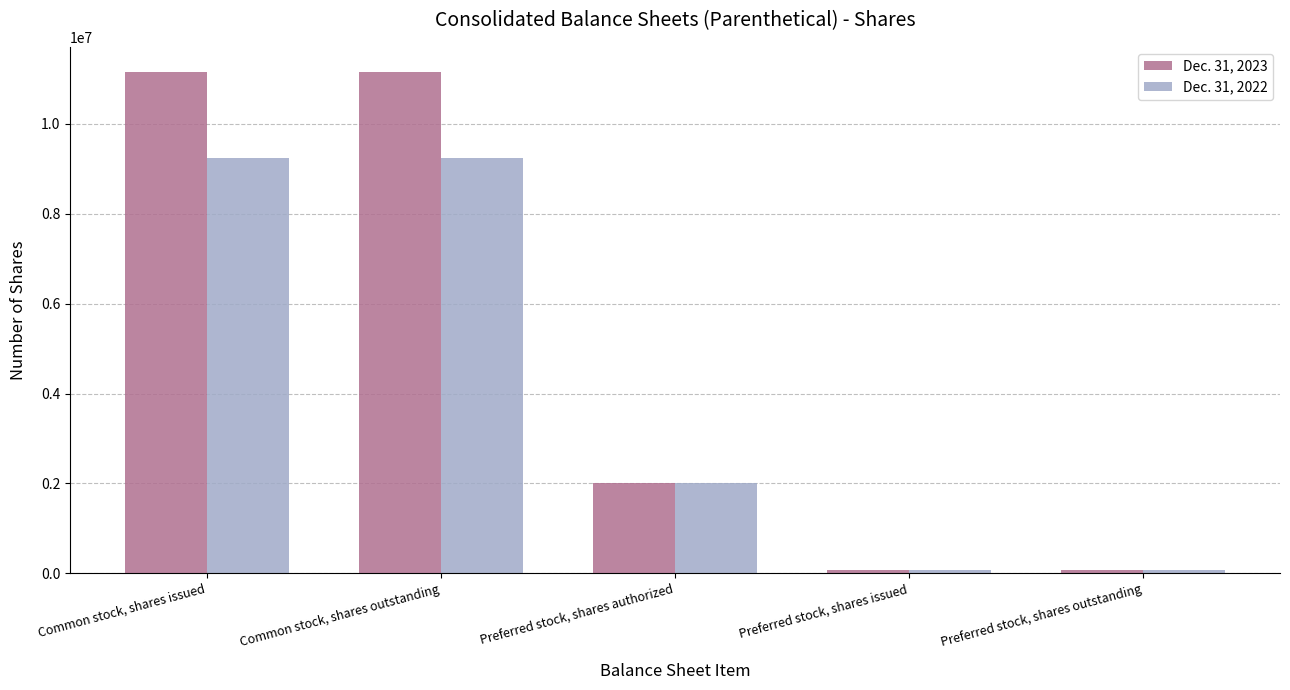

What value does the Dec. 31, 2023 series have at Common stock, shares outstanding, to the nearest 10?

11156990